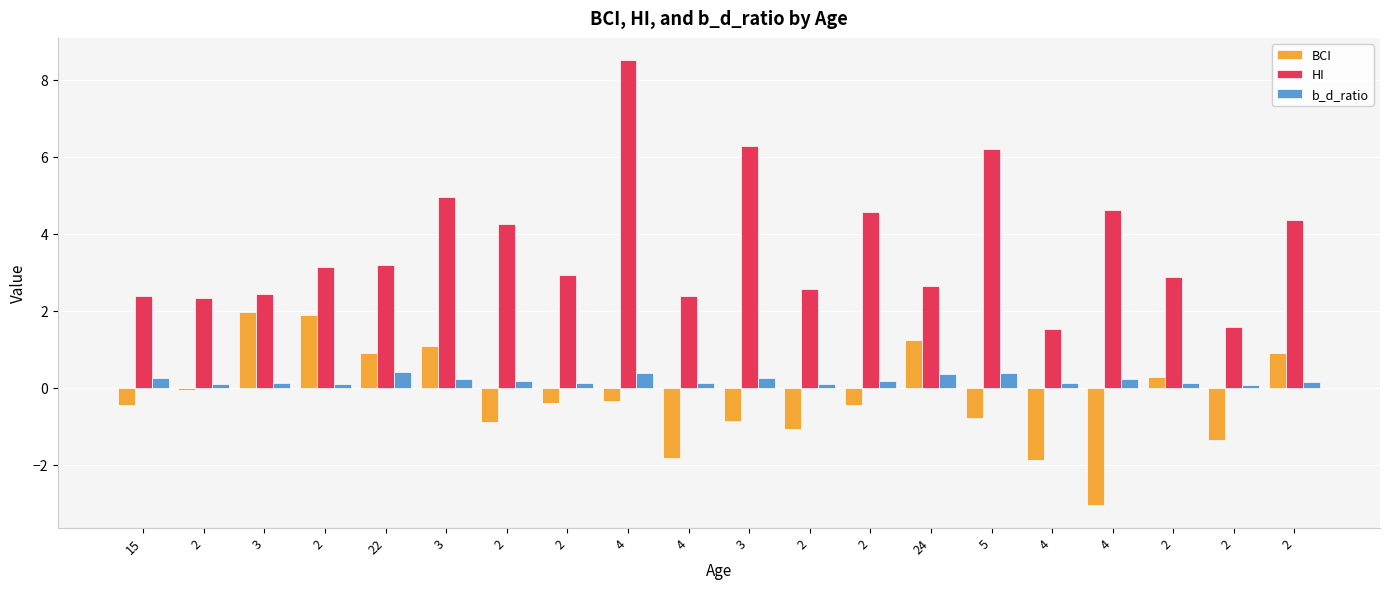

What are all the series names shown in the legend?

BCI, HI, b_d_ratio